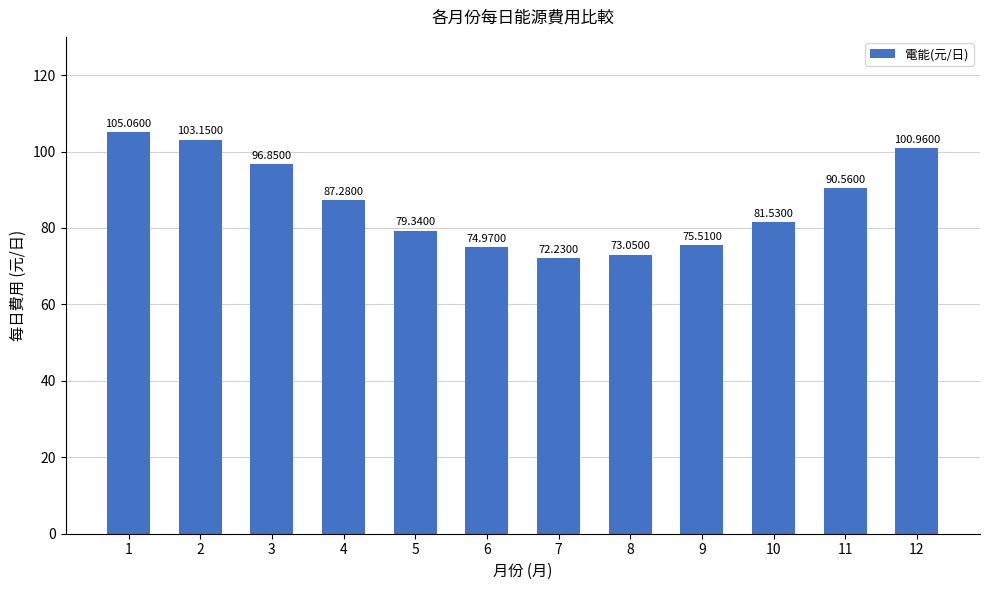

How many values are below 87?

6